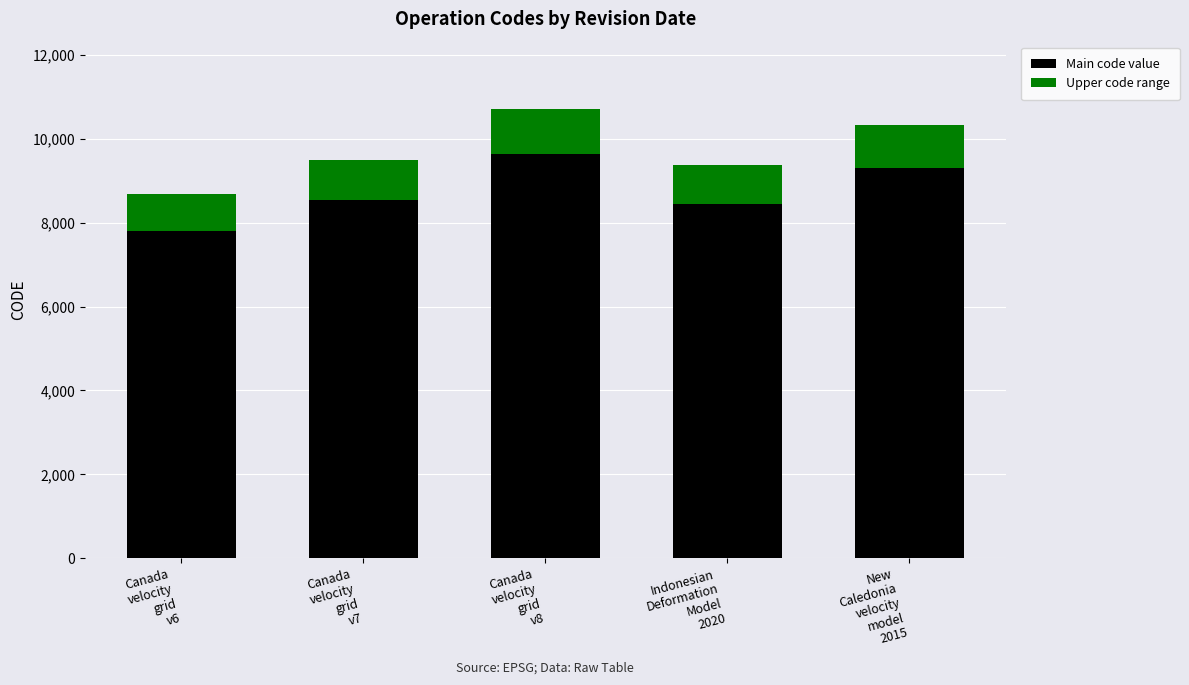

What is the difference between the maximum and minimum values in the Main code value series?

1828